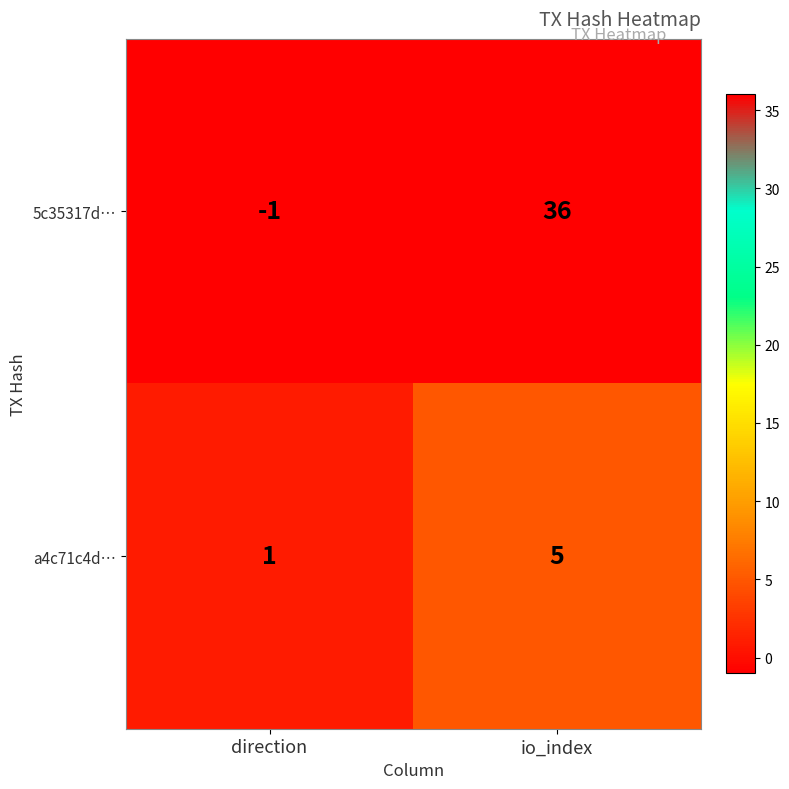

What is the sum of the a4c71c4d… values at io_index and direction?

6